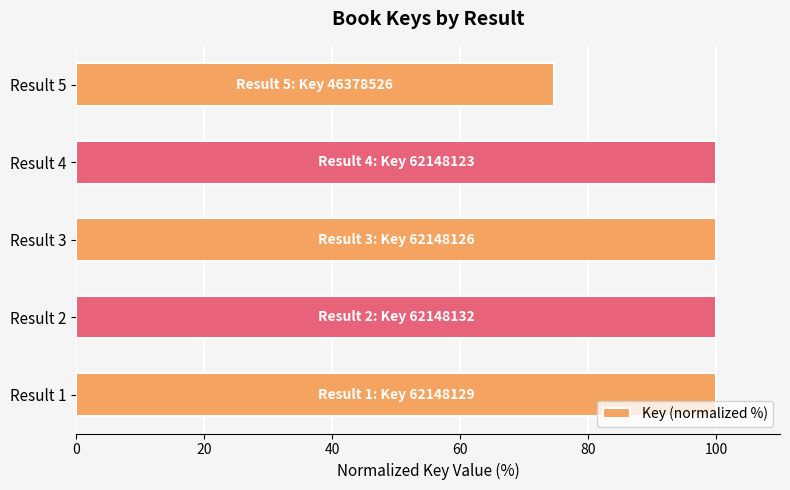

The value at Result 3 is 31.9. True or false?

False